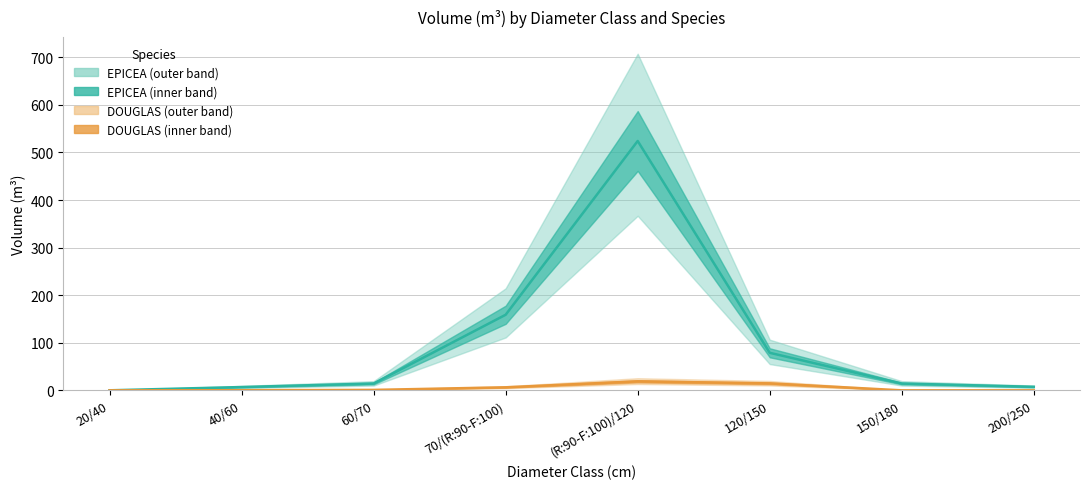

What are all the series names shown in the legend?

EPICEA, DOUGLAS